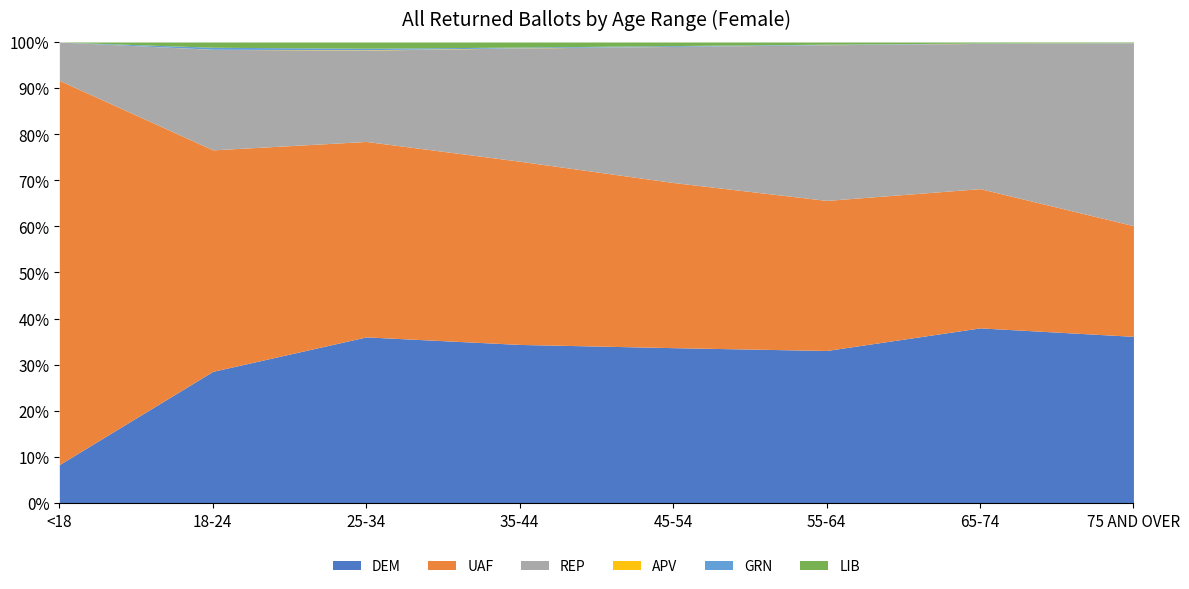

In GRN, how many points are lower than both neighbors (excluding endpoints)?

1